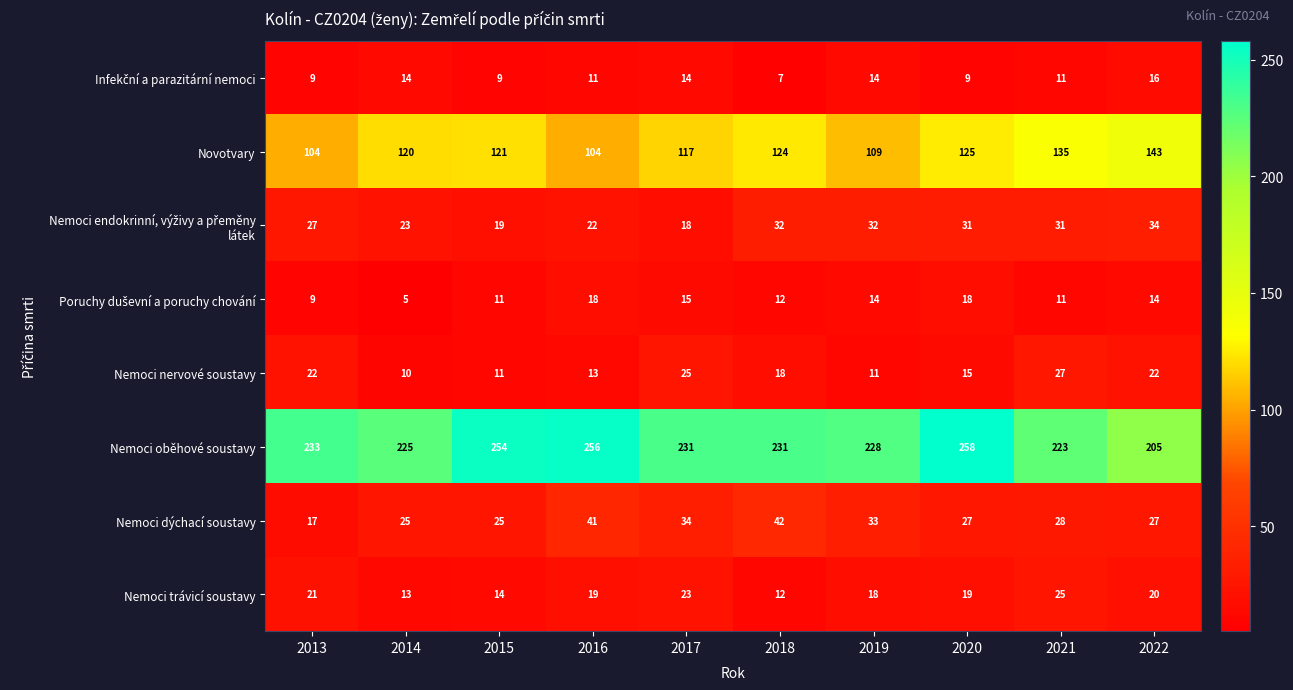

Read the Nemoci dýchací soustavy value at 2021, to the nearest 5.

30